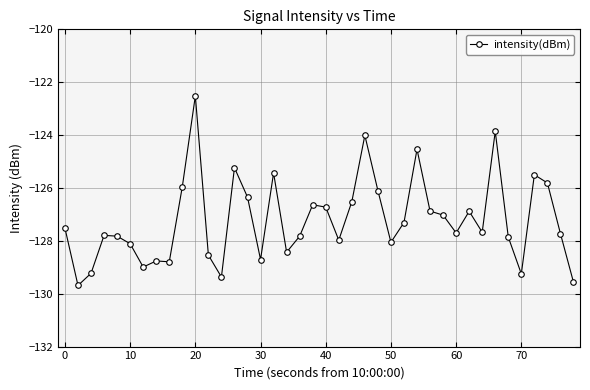

How many lines are shown in the chart?

1